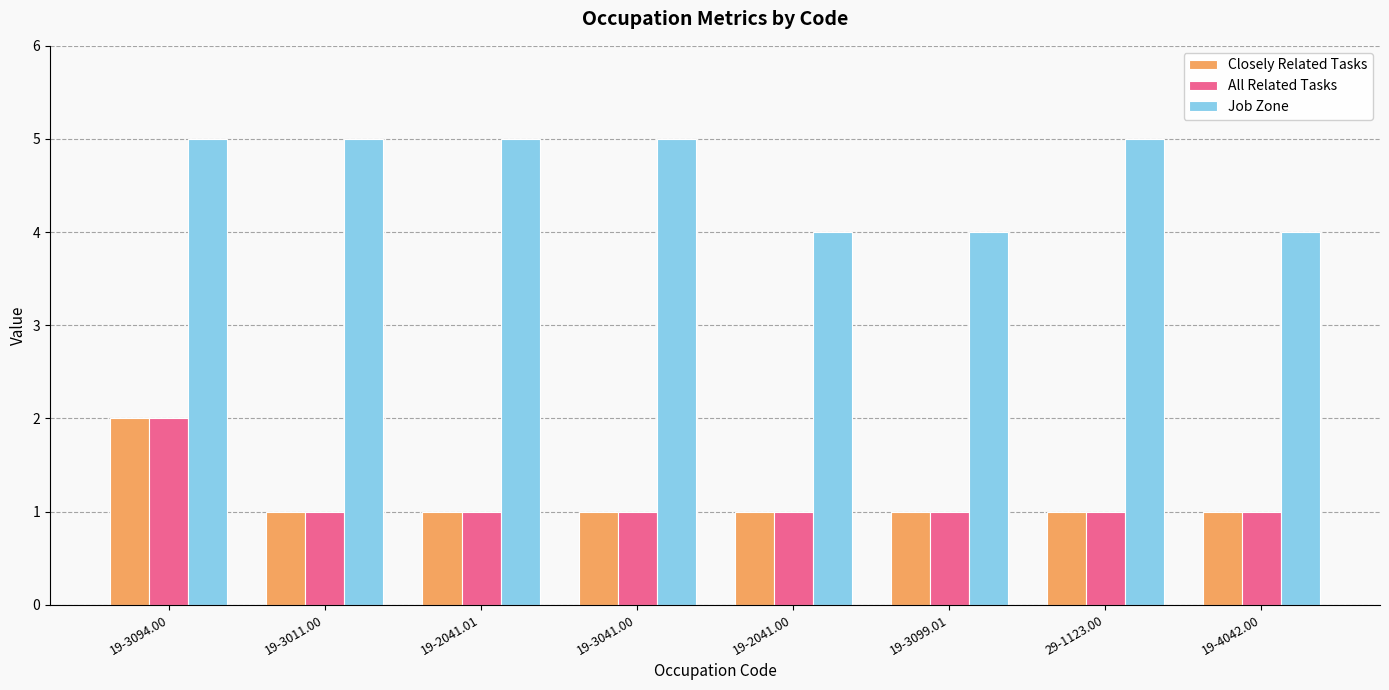

What are all the series names shown in the legend?

Closely Related Tasks, All Related Tasks, Job Zone